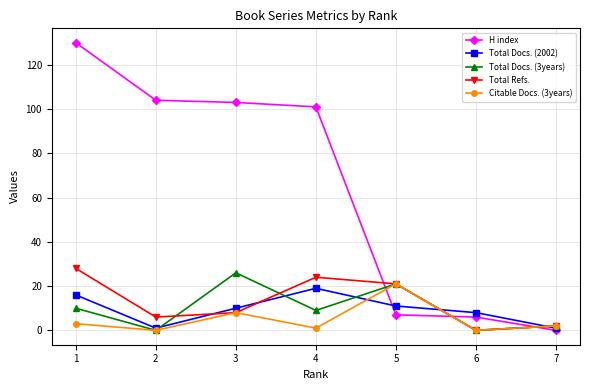

Is the value of Total Docs. (2002) at 2 greater than the value of Total Docs. (3years) at 5?

No